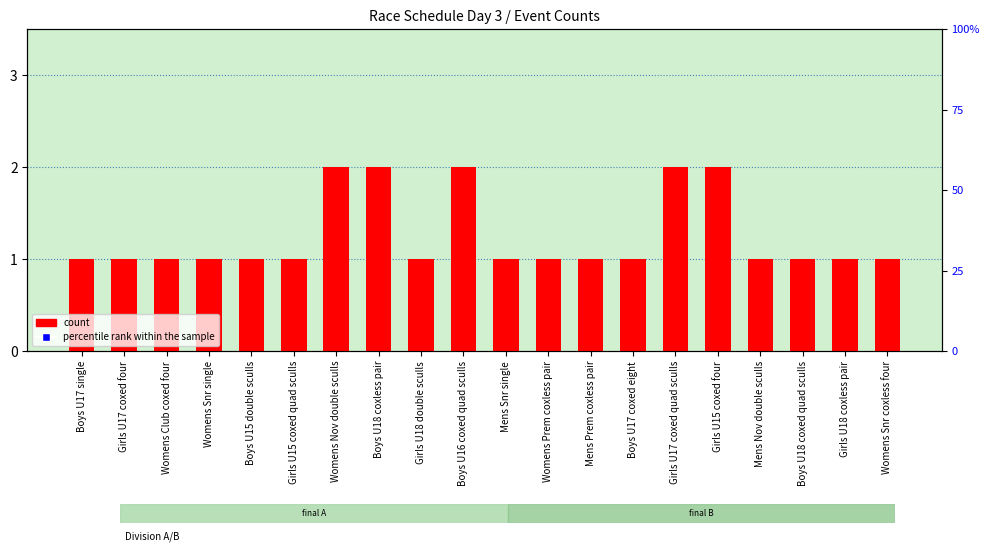

At which category is the sum across all series the highest?

Boys U16 coxed quad sculls